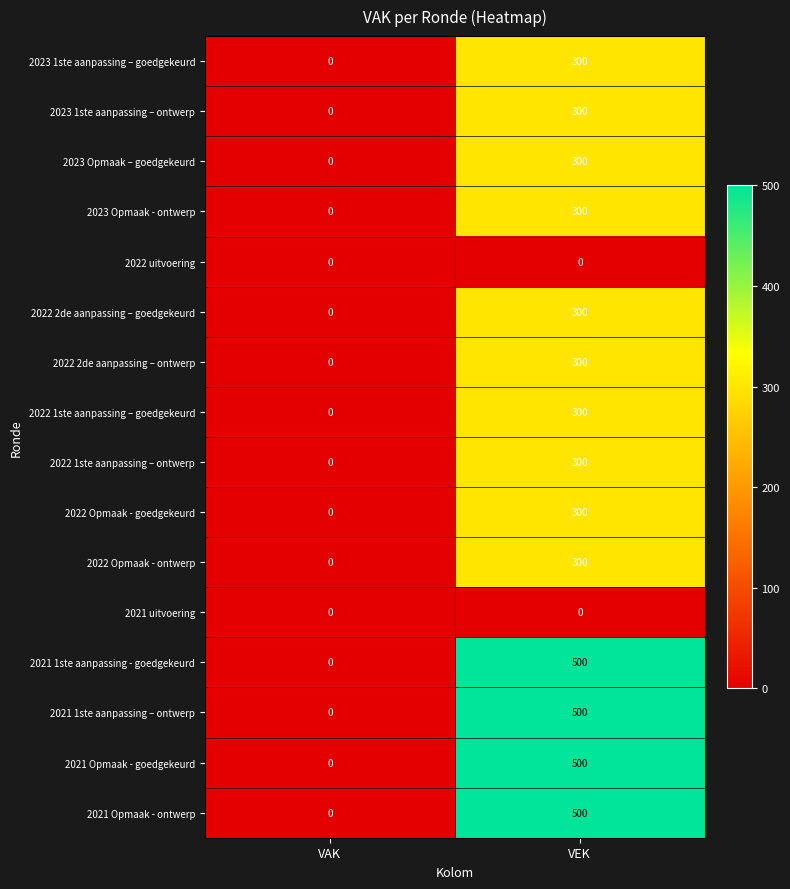

The 2022 uitvoering series shows 0 at VAK. True or false?

True